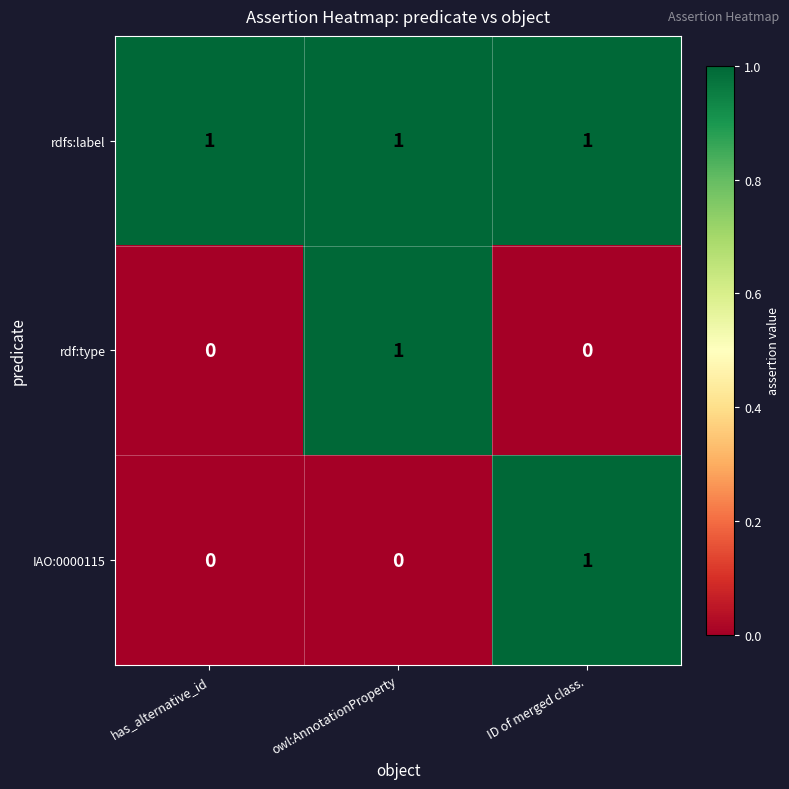

How many distinct data groups are displayed?

3